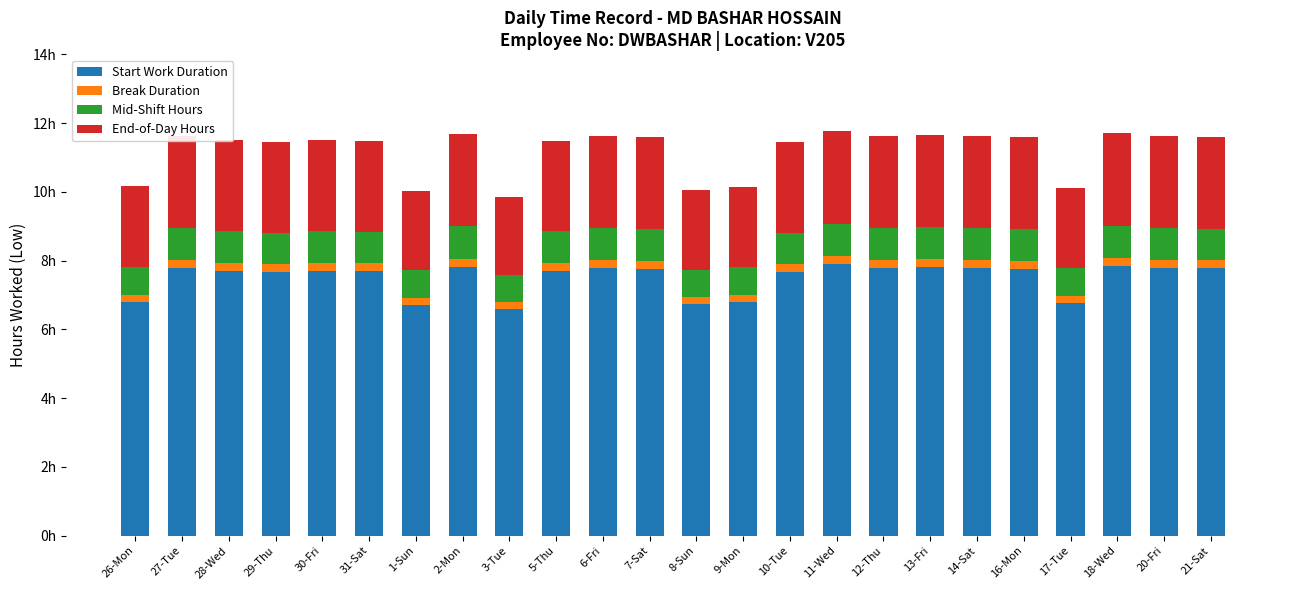

What are all the series names shown in the legend?

Start Work Duration, Break Duration, Mid-Shift Hours, End-of-Day Hours